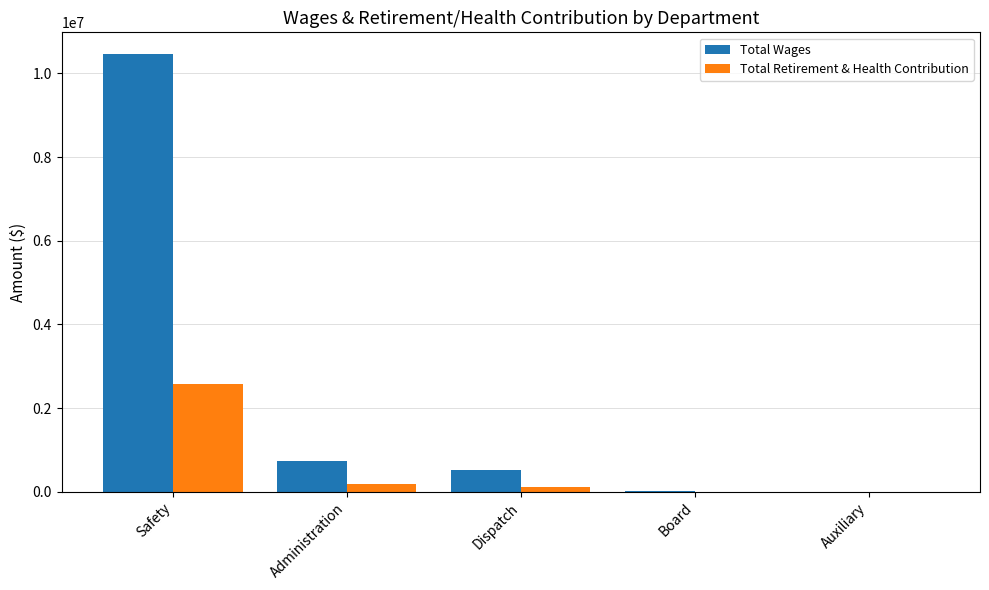

Is the value of Total Wages at Safety greater than the value of Total Retirement & Health Contribution at Board?

Yes